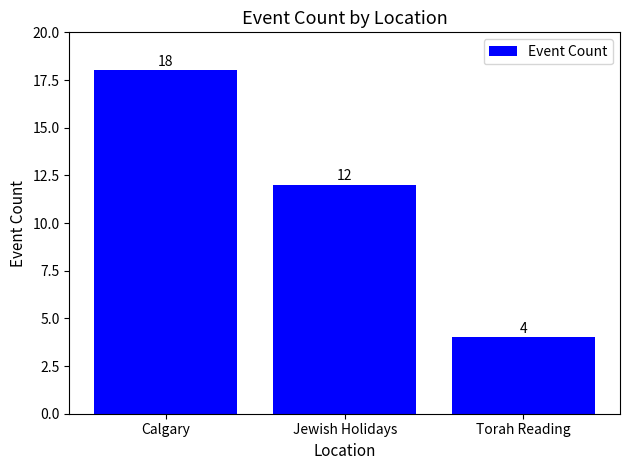

What position from the right is Jewish Holidays?

2